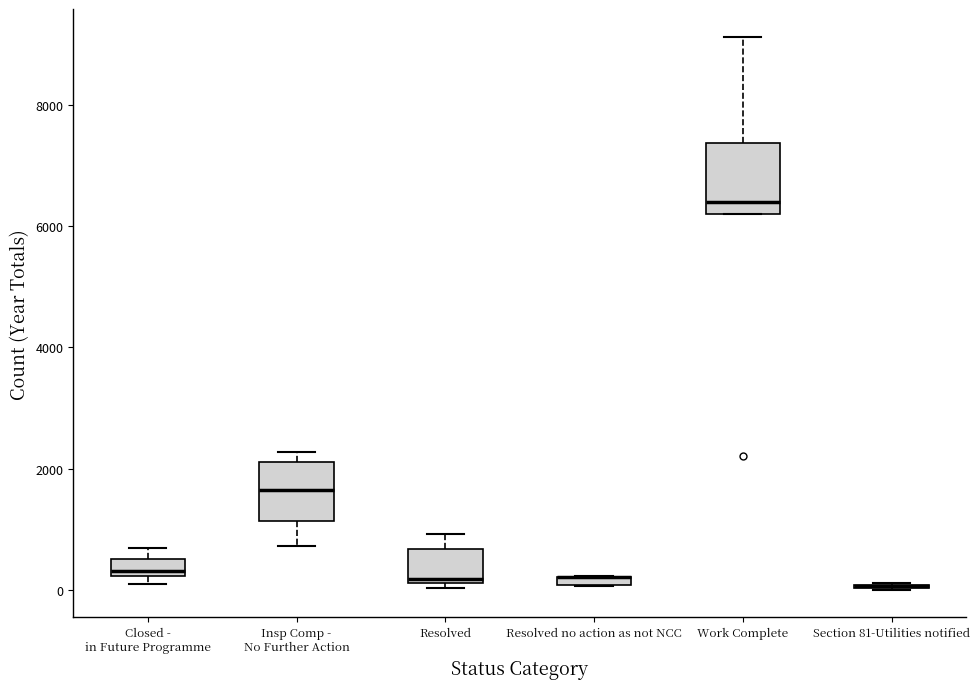

Where is the upper edge of the box for Resolved on the y-axis? The values are not printed on the chart, so give them approximately, as read against the axis.

600